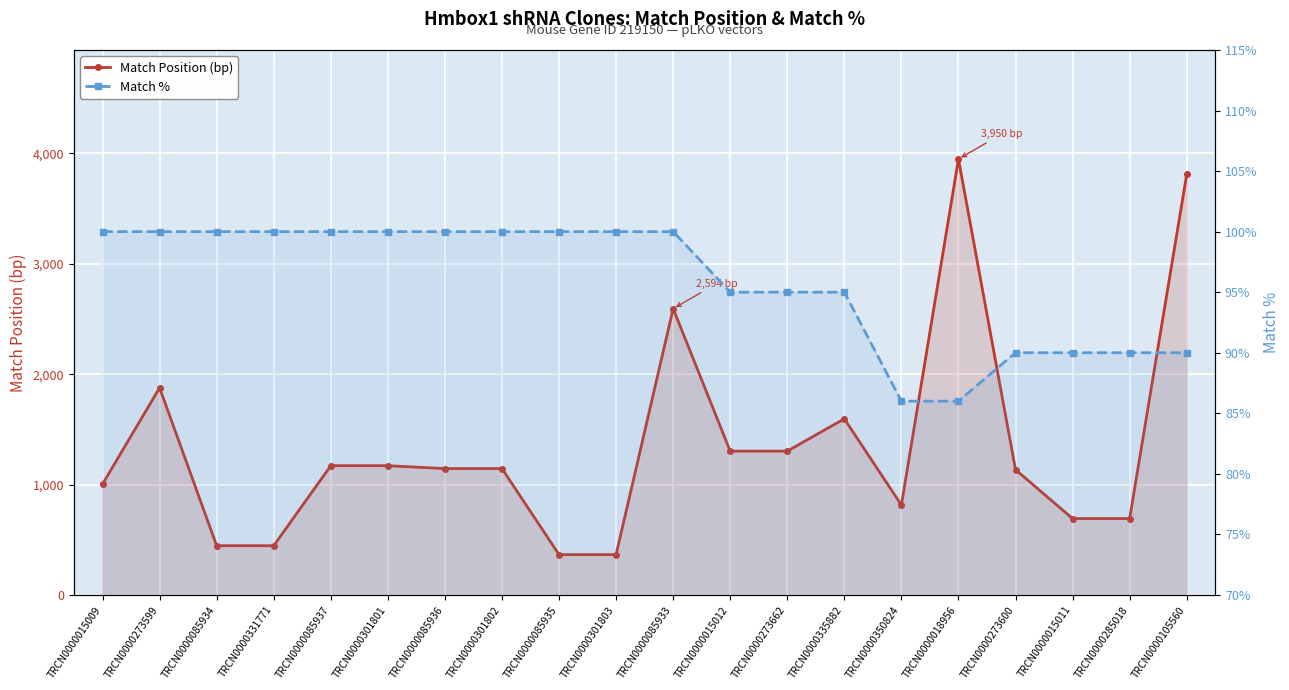

In Match Position (bp), how many points are lower than both neighbors (excluding endpoints)?

1